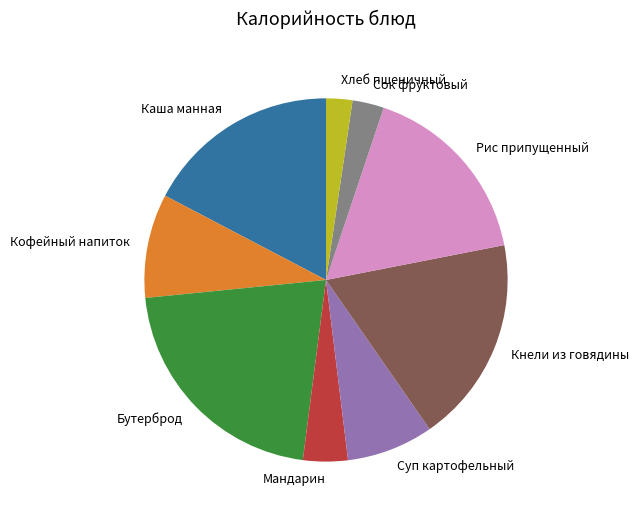

Approximately how many times larger is the value at Суп картофельный compared to Кофейный напиток?

0.8